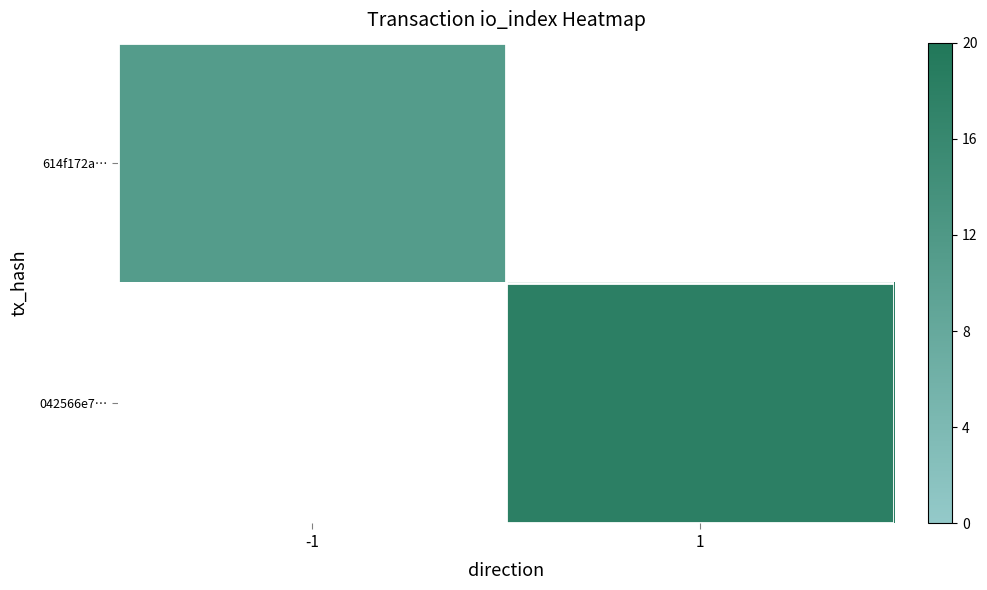

Rank the series at 1 from lowest to highest value.

614f172a…, 042566e7…